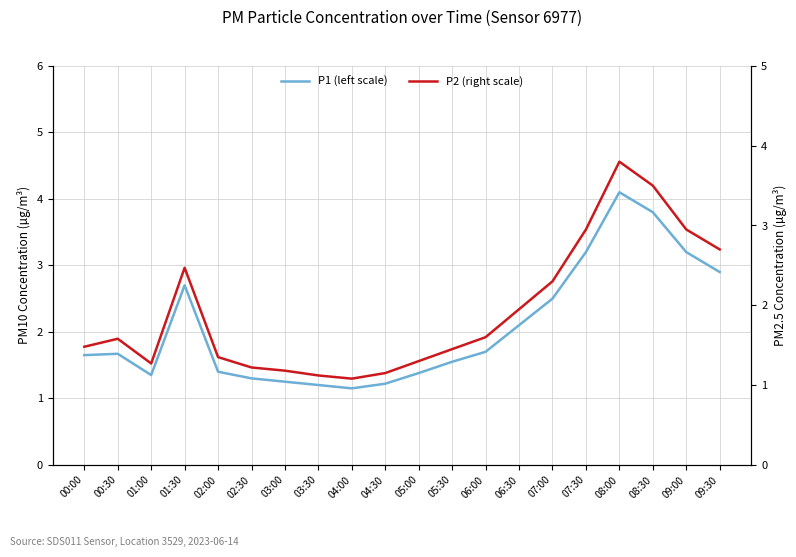

What is the total value across all series at 07:30?

6.2